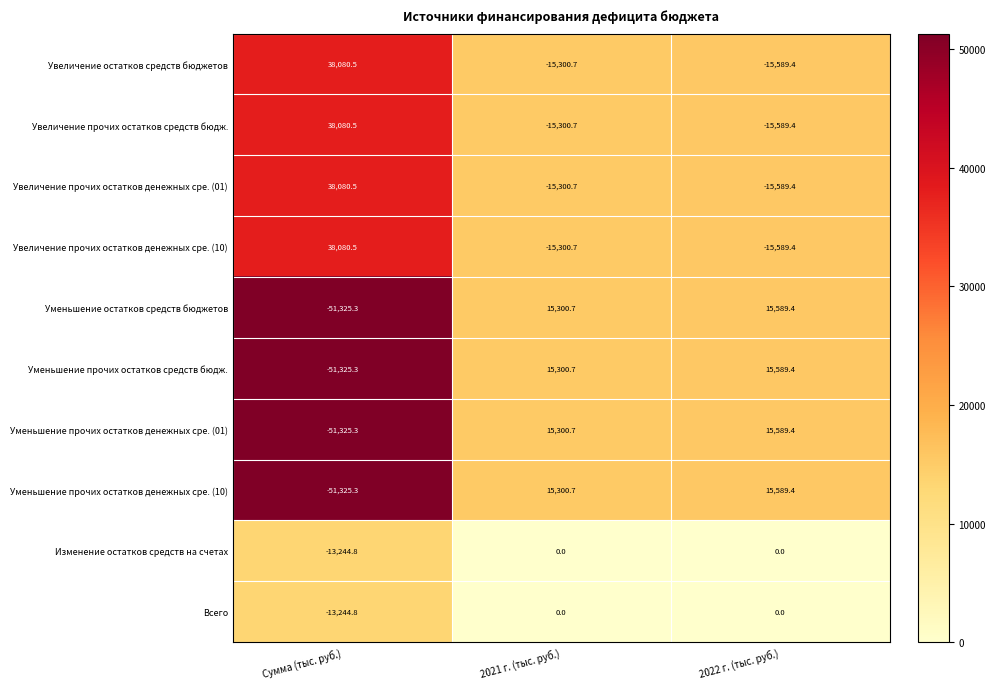

What is the difference between the maximum and second lowest values in the Увеличение остатков средств бюджетов series?

53381.2